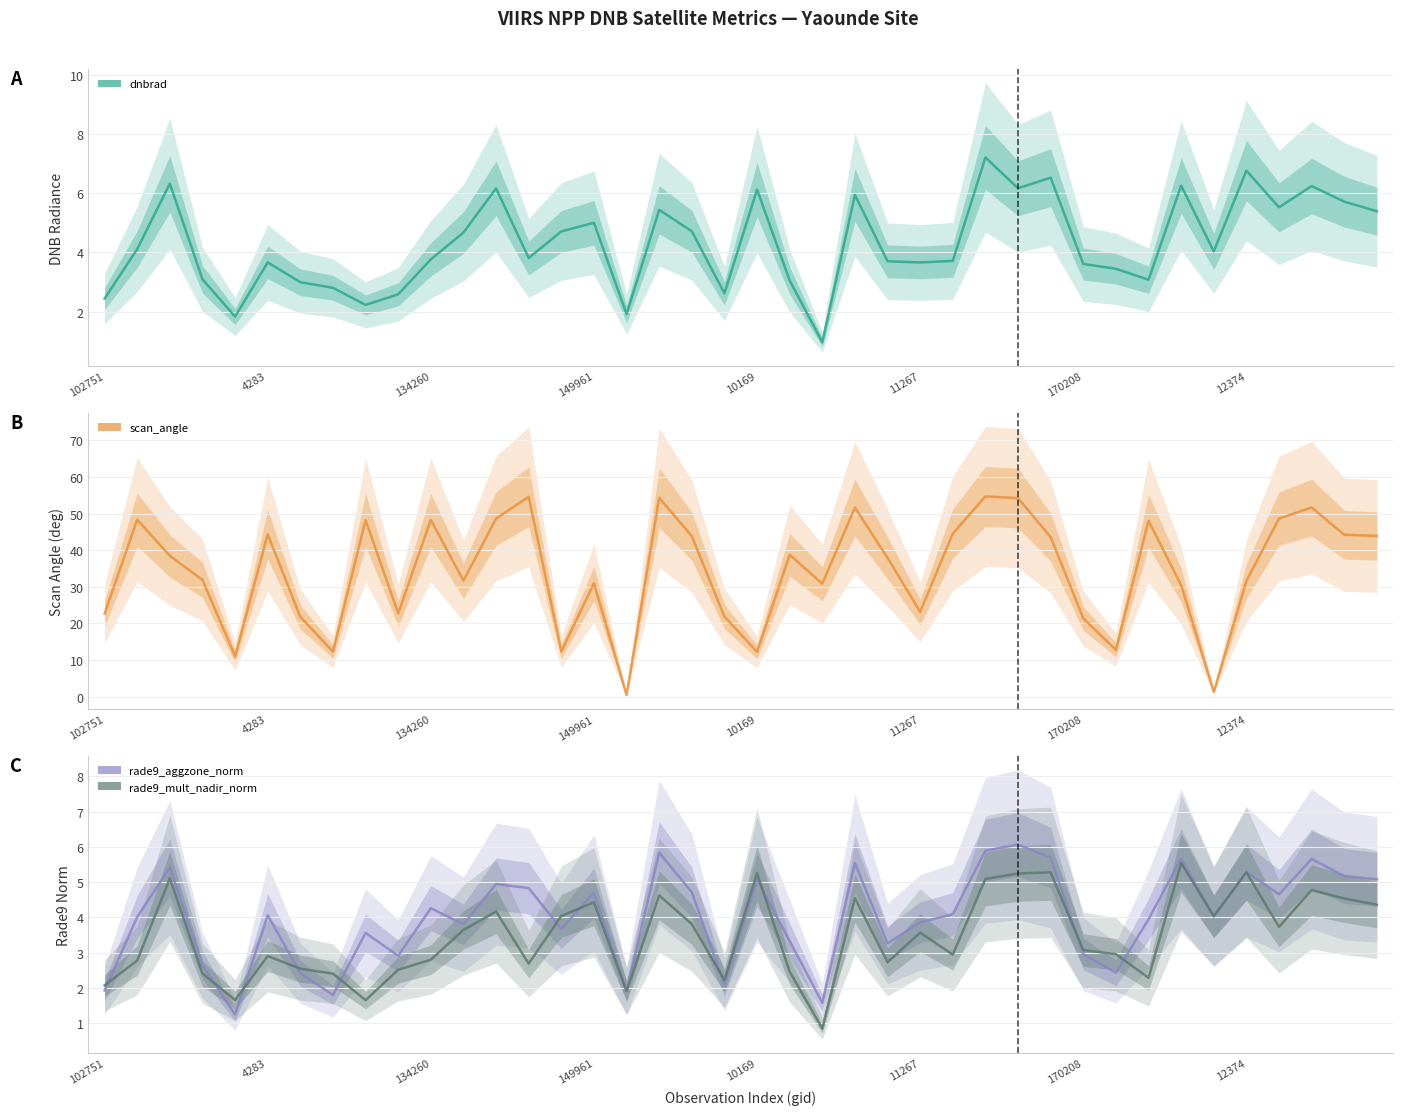

How many data points does each series have?

40